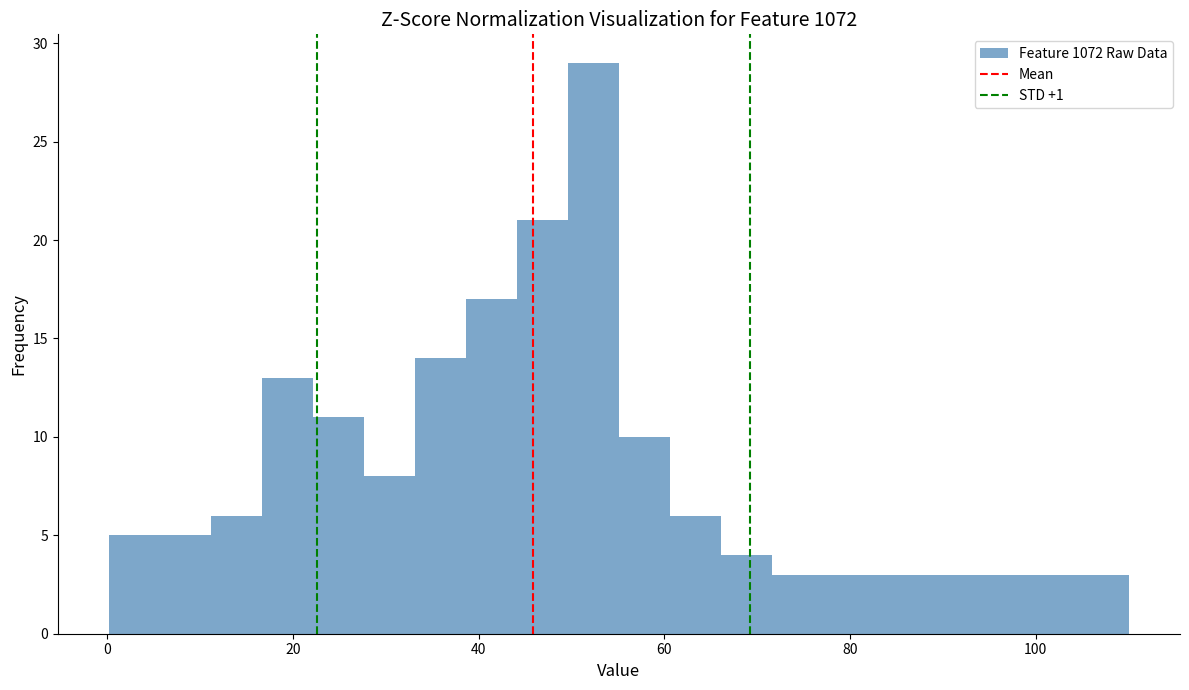

Around what value on the x-axis is the tallest bar? Give the approximate position of its centre, as read against the axis.

52